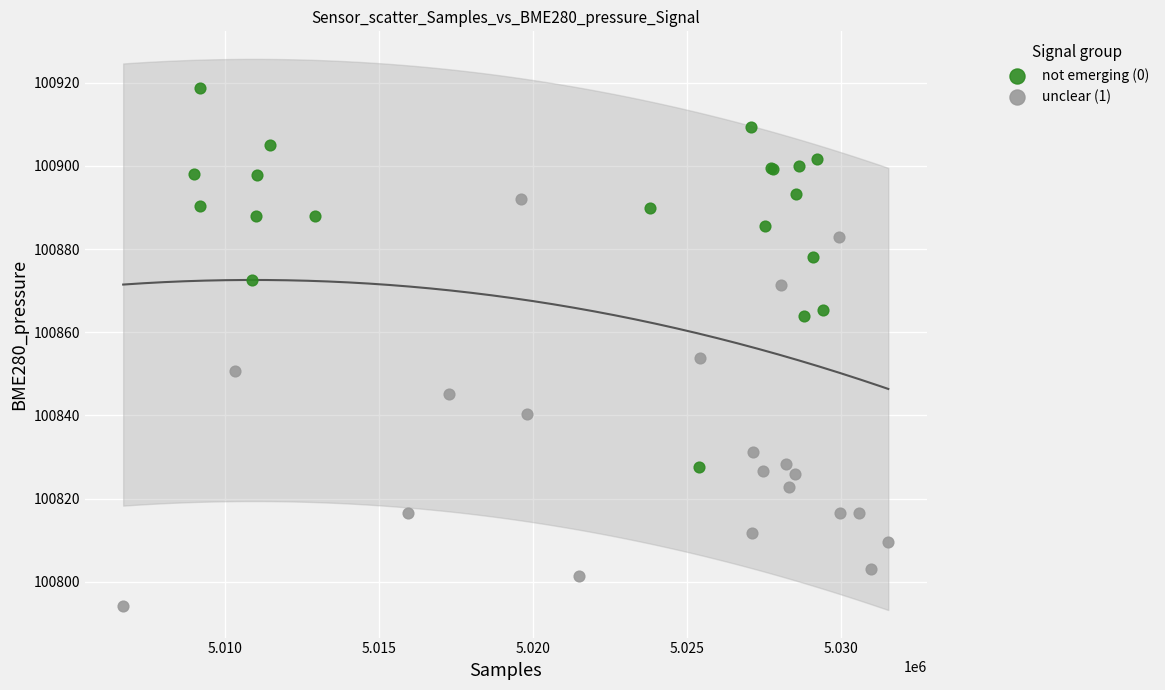

Which series has the largest Y range (max minus min)?

unclear (1)